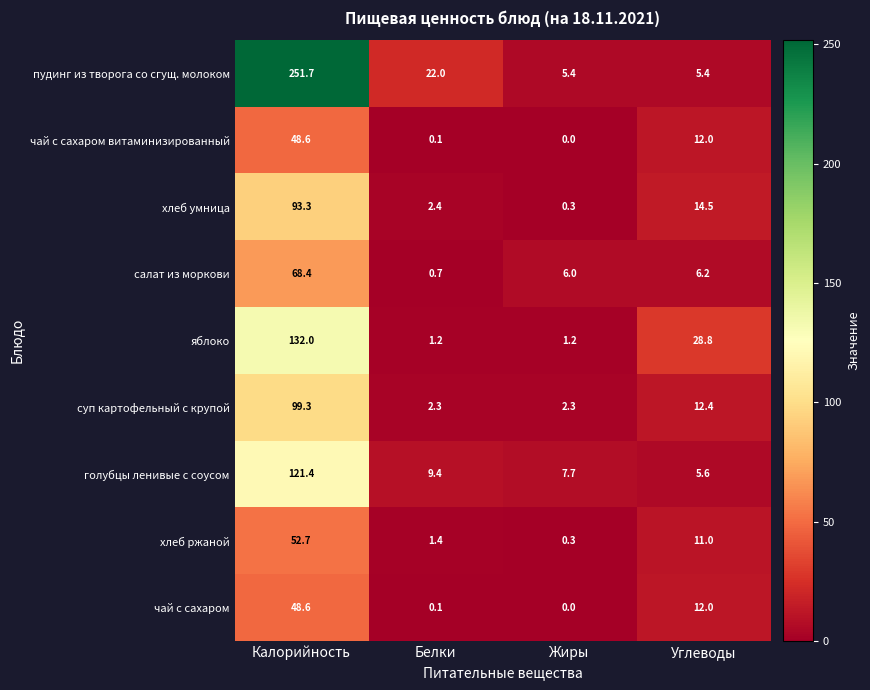

What is the total value across all series at Углеводы?

107.9